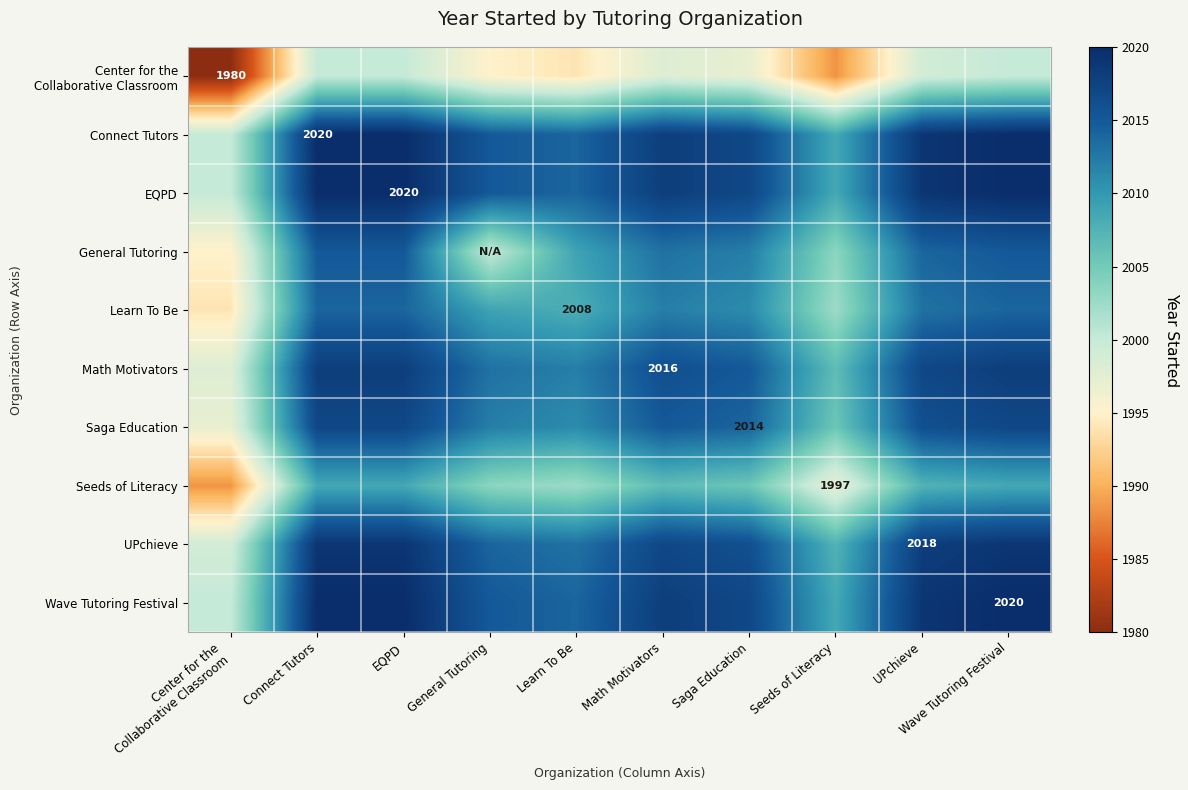

What is the total value across all series at Wave Tutoring Festival?

20151.5